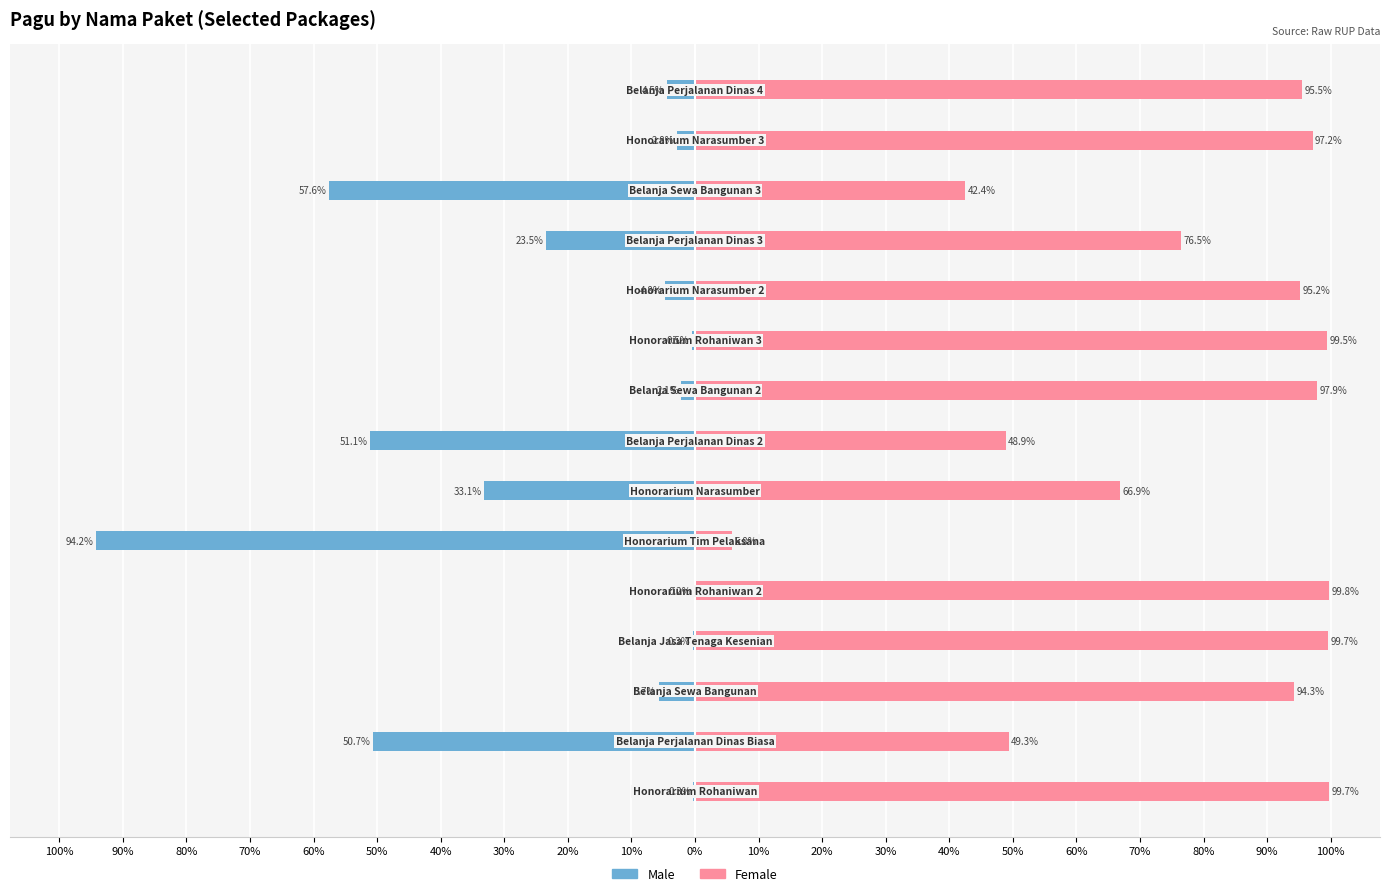

What is the highest value of the Male series?

-0.2